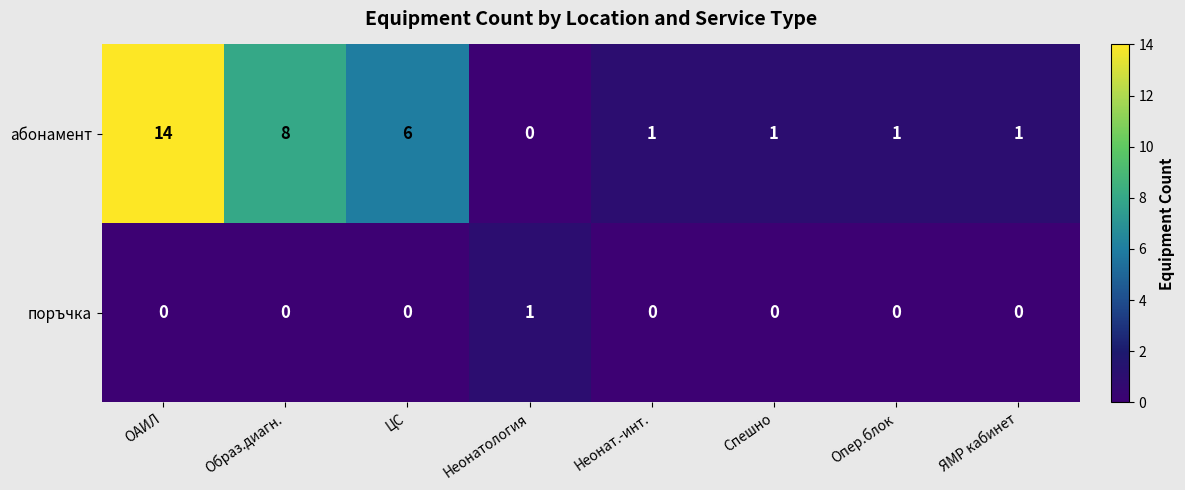

Rank the series by their maximum value, from lowest to highest.

поръчка, абонамент